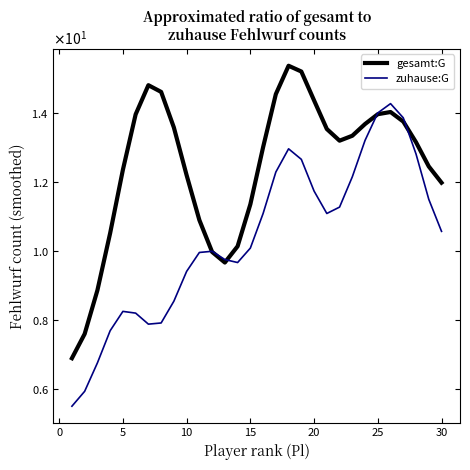

Does the chart display data point markers on the line(s)?

No